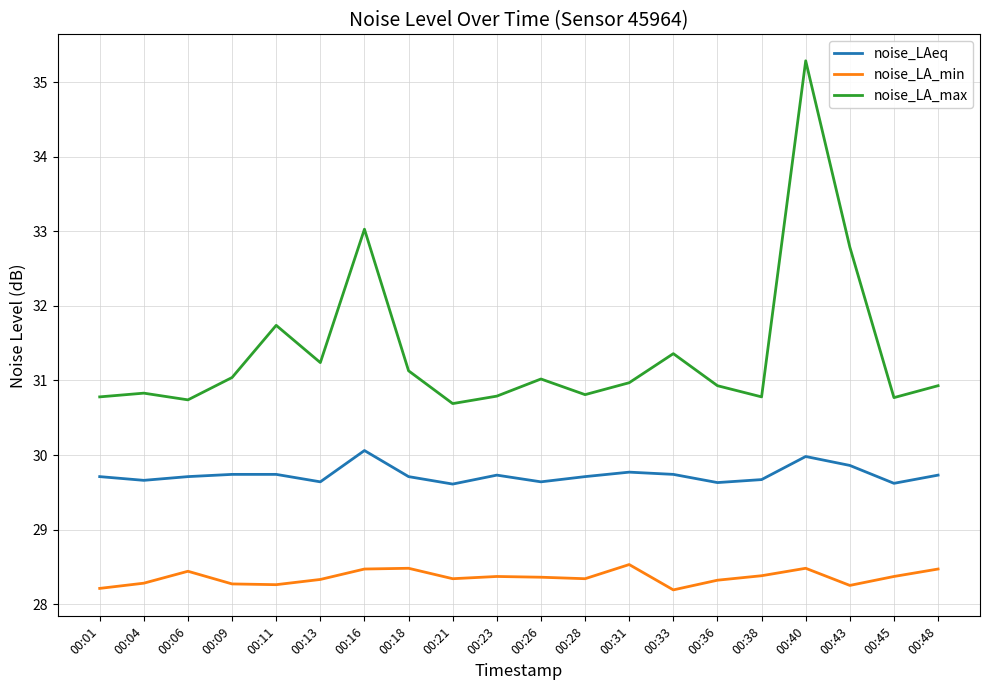

What is the greatest value displayed?

35.3